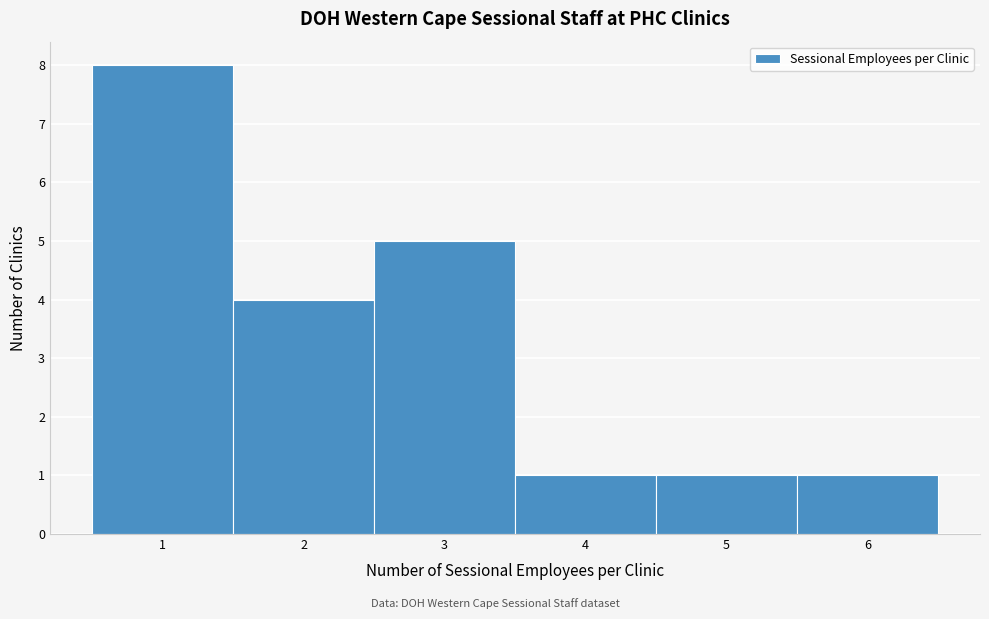

Which range on the x-axis has the tallest bar?

0.5 to 1.5